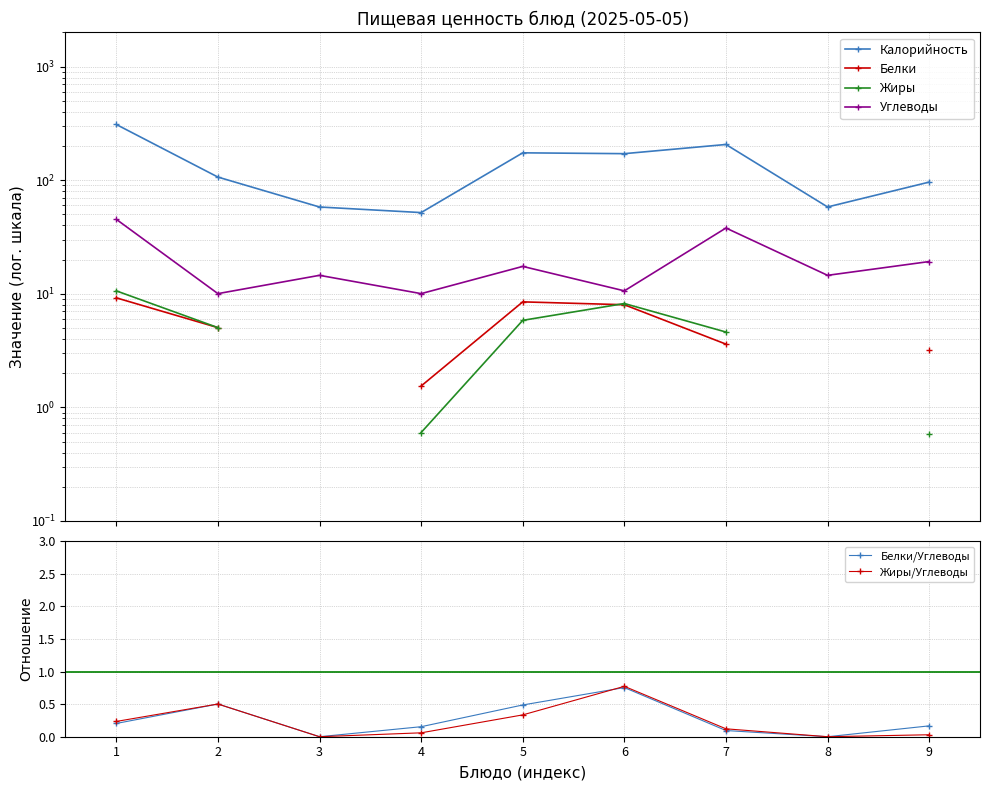

Rank the series by their maximum value, from highest to lowest.

Калорийность, Углеводы, Жиры, Белки, Жиры/Углеводы, Белки/Углеводы